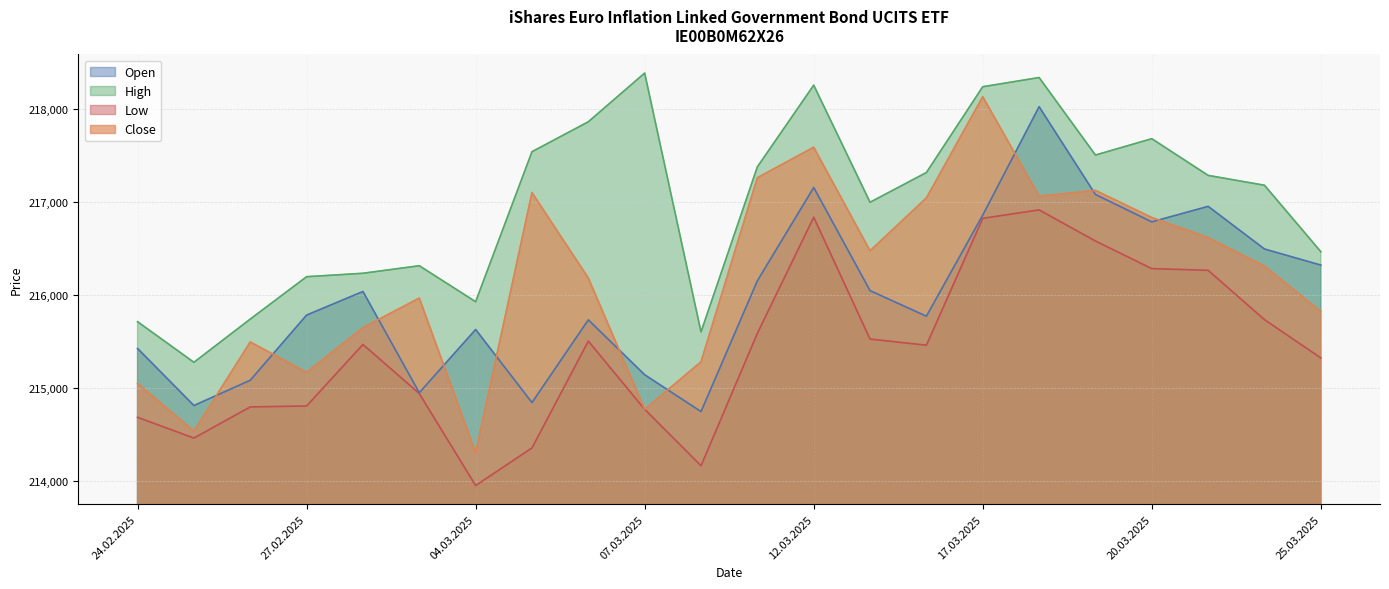

What is the sum of the Close values at 26.02.2025 and 25.03.2025?

431318